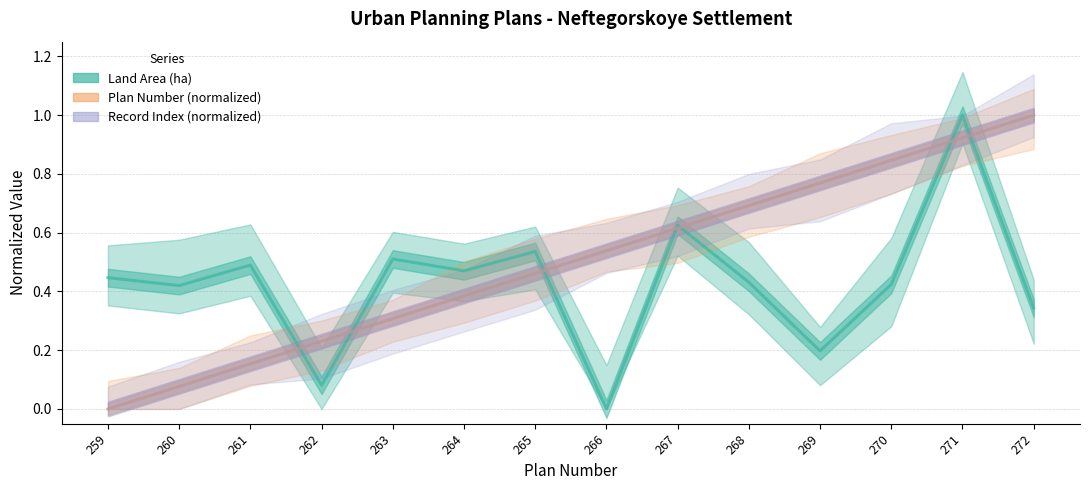

True or false: Plan Number (normalized) has more than 2 points higher than both neighbors.

False